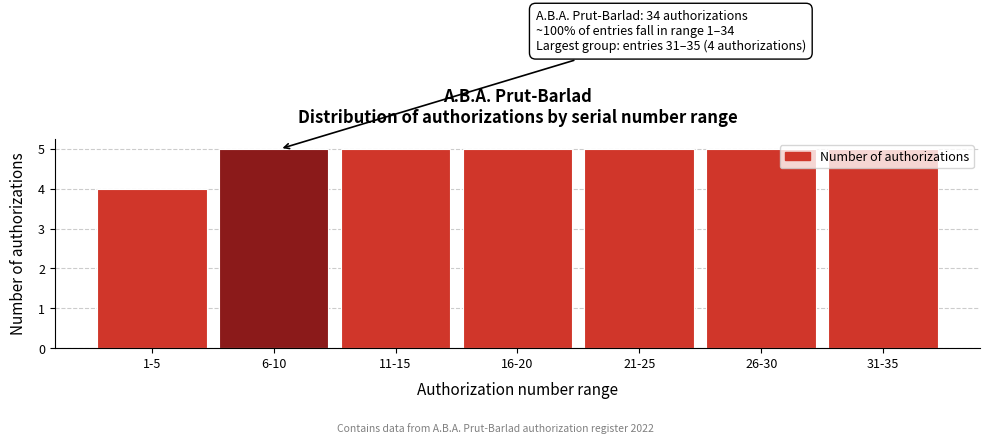

What is the approximate value at 1-5?

4